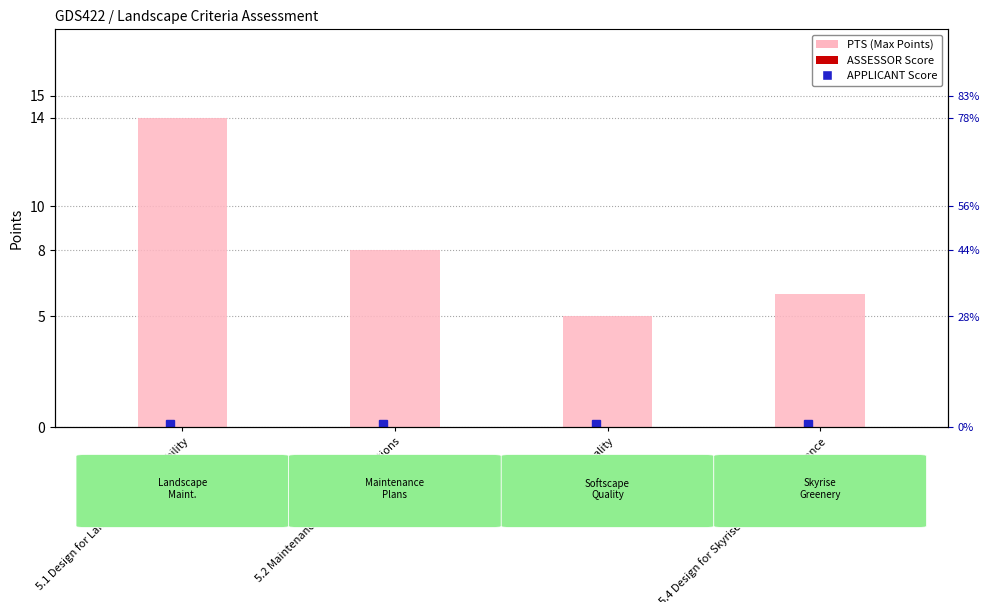

Rank the categories by PTS (Max Points) value from lowest to highest.

5.3 Softscape Quality, 5.4 Design for Skyrise Greenery Maintenance, 5.2 Maintenance Plans and Operations, 5.1 Design for Landscape Maintainability